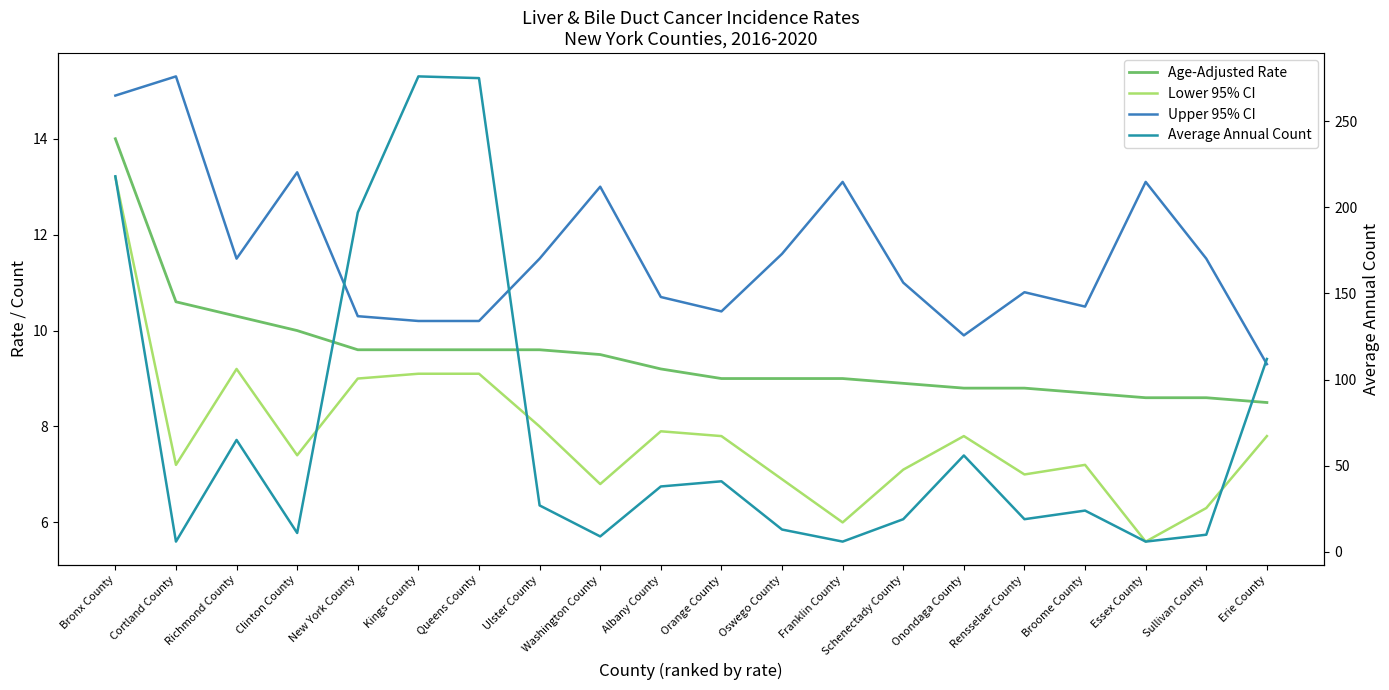

Where does the Upper 95% CI series first go above 11?

Bronx County